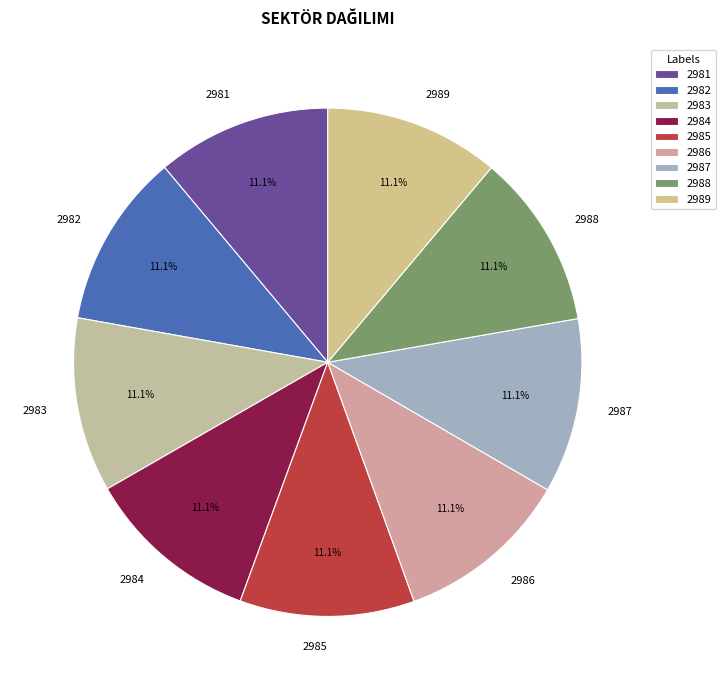

The 2984 slice represents 1% of the pie. True or false?

False